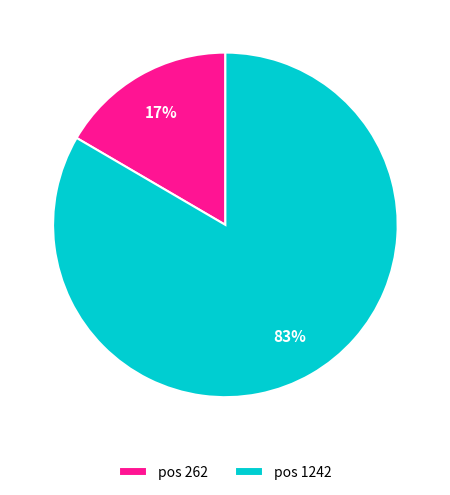

True or false: pos 1242 accounts for 96% of the total.

False